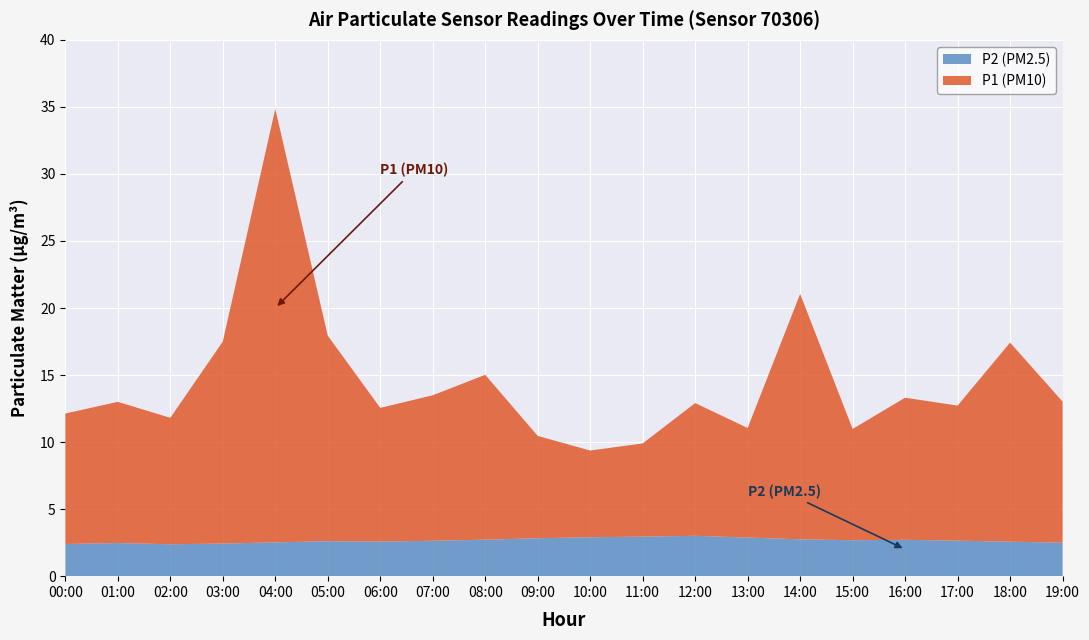

Reading left to right, transcribe all the data shown in this chart.

P2: 00:00=2.4	01:00=2.5	02:00=2.4	03:00=2.4	04:00=2.5	05:00=2.6	06:00=2.6	07:00=2.6	08:00=2.7	09:00=2.8	10:00=2.9	11:00=3.0	12:00=3.0	13:00=2.9	14:00=2.8	15:00=2.7	16:00=2.7	17:00=2.6	18:00=2.6	19:00=2.5
P1: 00:00=9.7	01:00=10.5	02:00=9.4	03:00=15.1	04:00=32.3	05:00=15.3	06:00=10.0	07:00=10.8	08:00=12.3	09:00=7.6	10:00=6.5	11:00=7.0	12:00=9.9	13:00=8.2	14:00=18.3	15:00=8.3	16:00=10.6	17:00=10.1	18:00=14.8	19:00=10.5